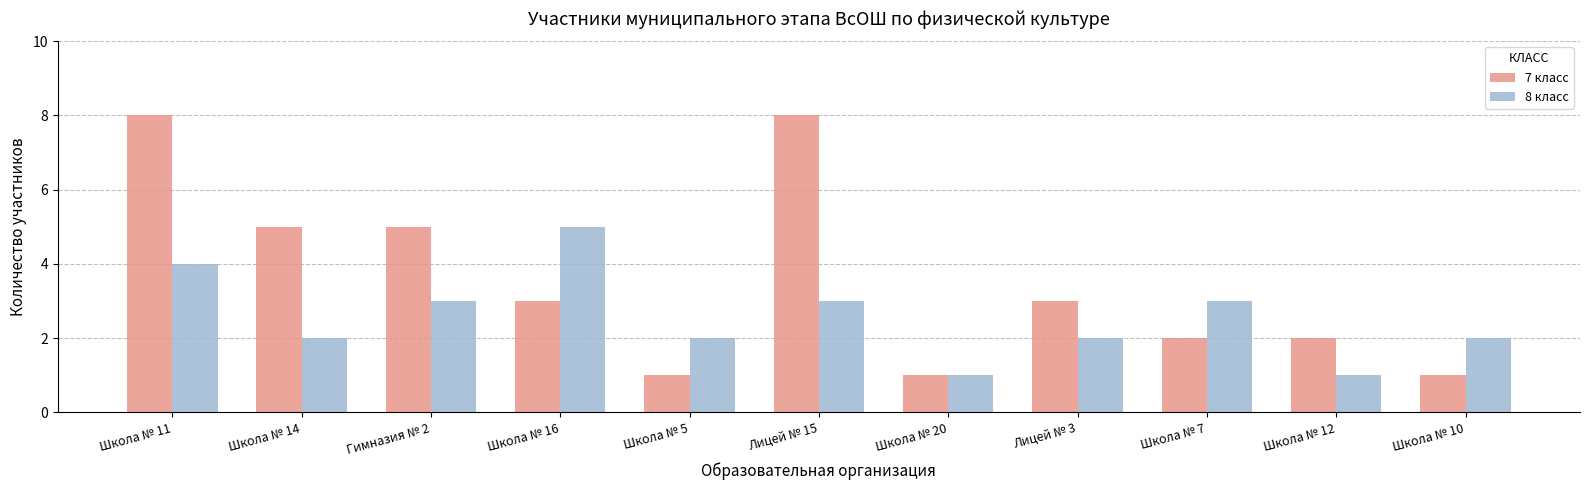

Is it true that 7 класс equals 8 at Школа № 11?

True